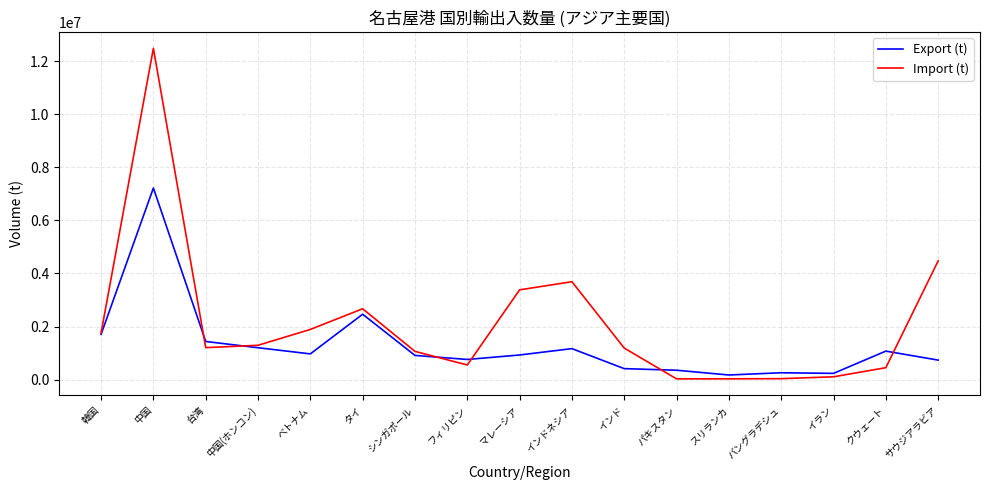

Between ベトナム and シンガポール, which series saw the biggest shift?

Import (t)